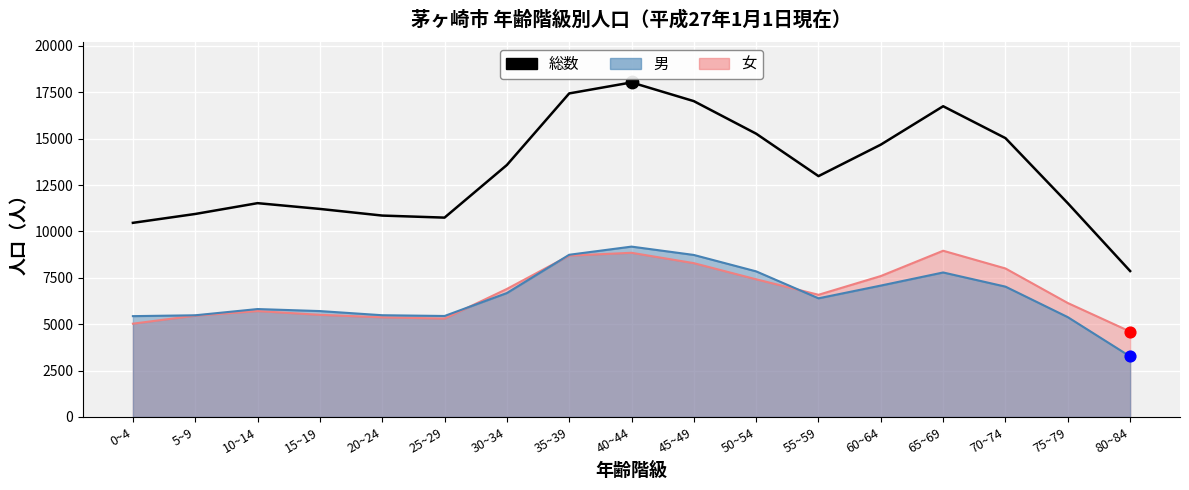

Which has a higher value, 25~29 or 75~79?

75~79